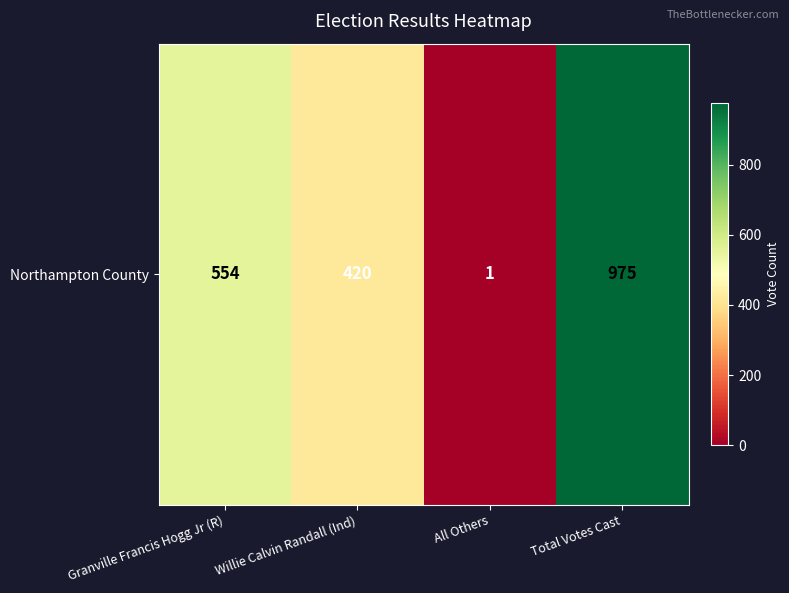

Between All Others and Granville Francis Hogg Jr (R), which is larger?

Granville Francis Hogg Jr (R)